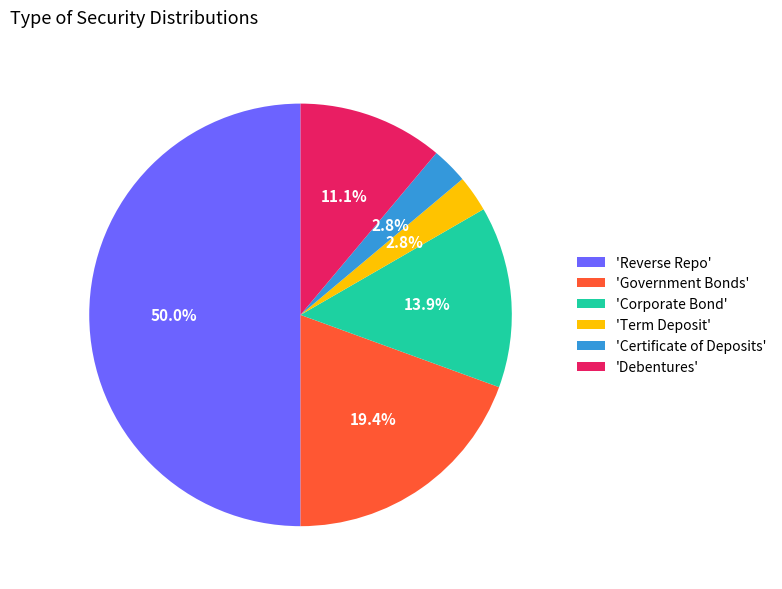

Combined, do 'Corporate Bond' and 'Reverse Repo' account for over 50%?

Yes